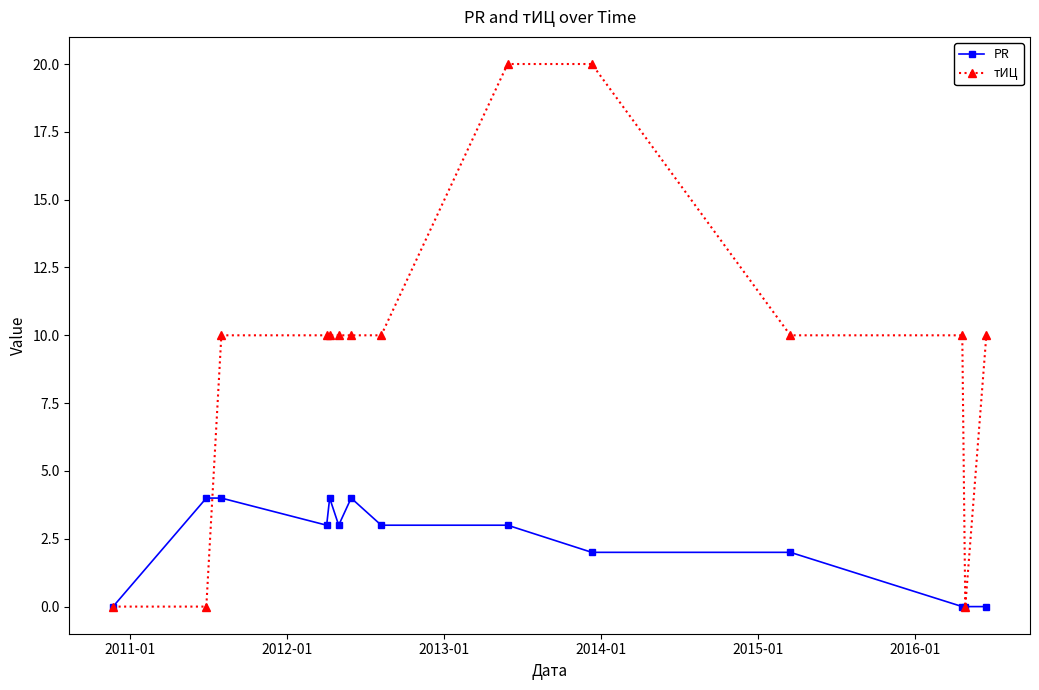

What is the value of the тИЦ point at the 3rd from the left?

10